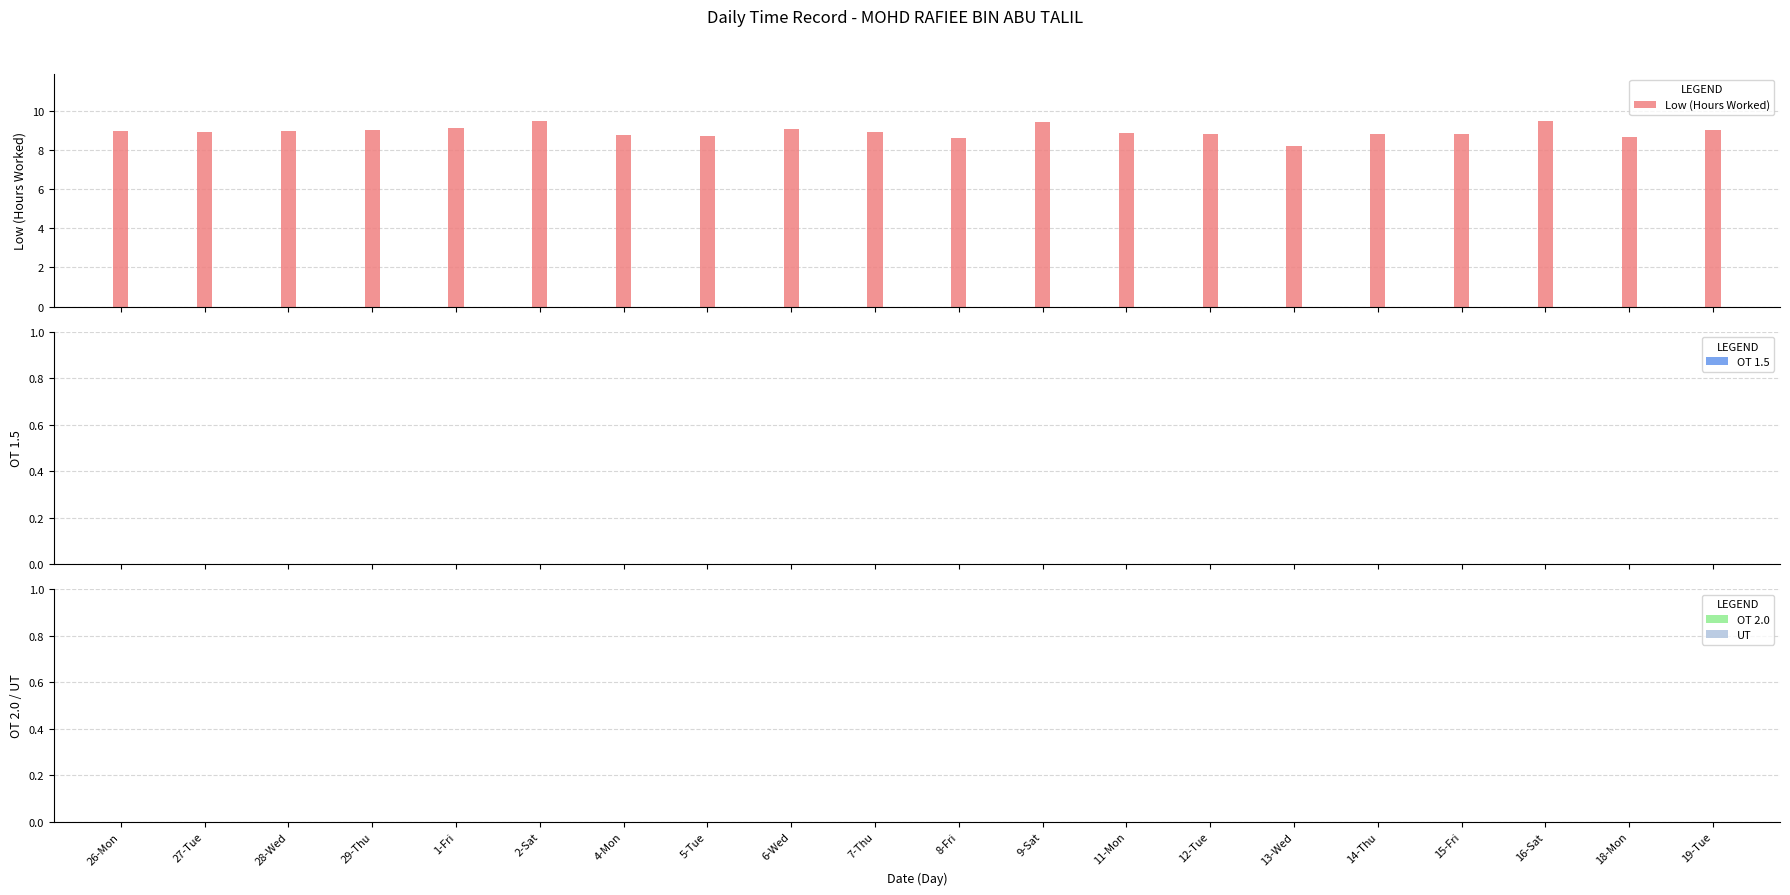

What is the value of the 2nd bar from the left?

8.9